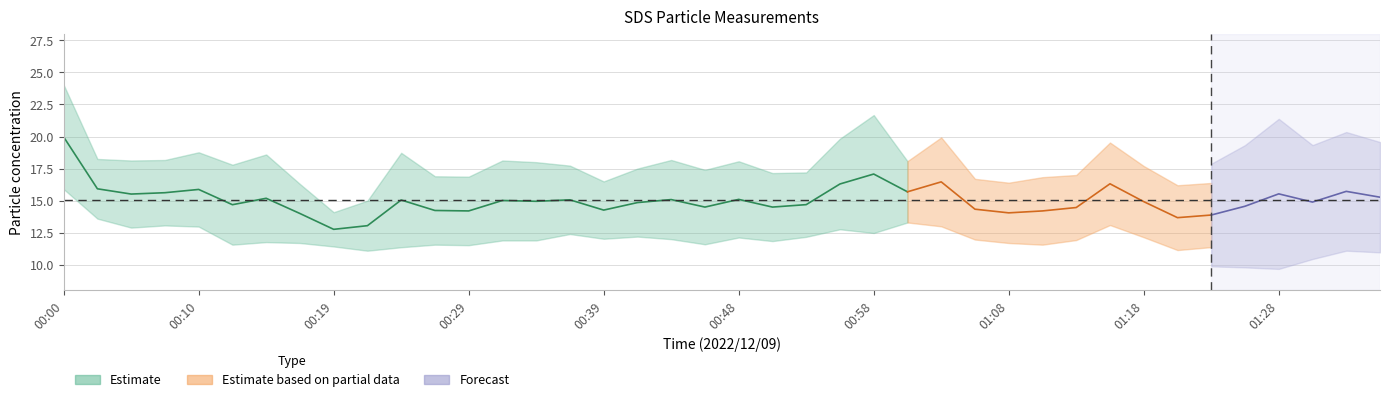

What is the difference between the SDS_P2 values at 01:23 and 00:39?

0.6